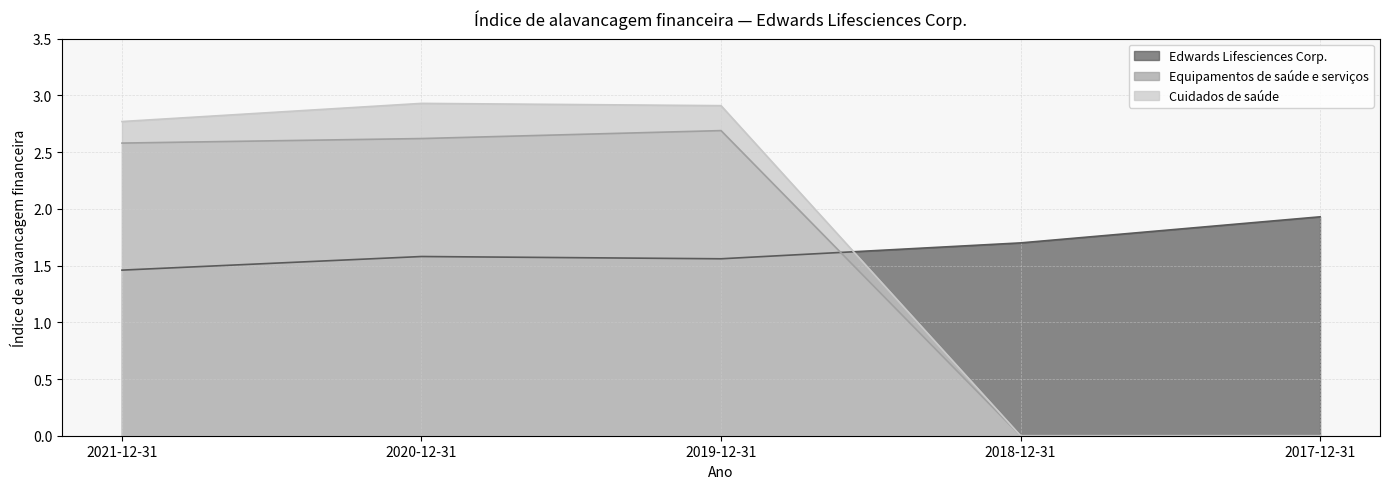

Between 2019-12-31 and 2018-12-31, which series saw the biggest shift?

Cuidados de saúde